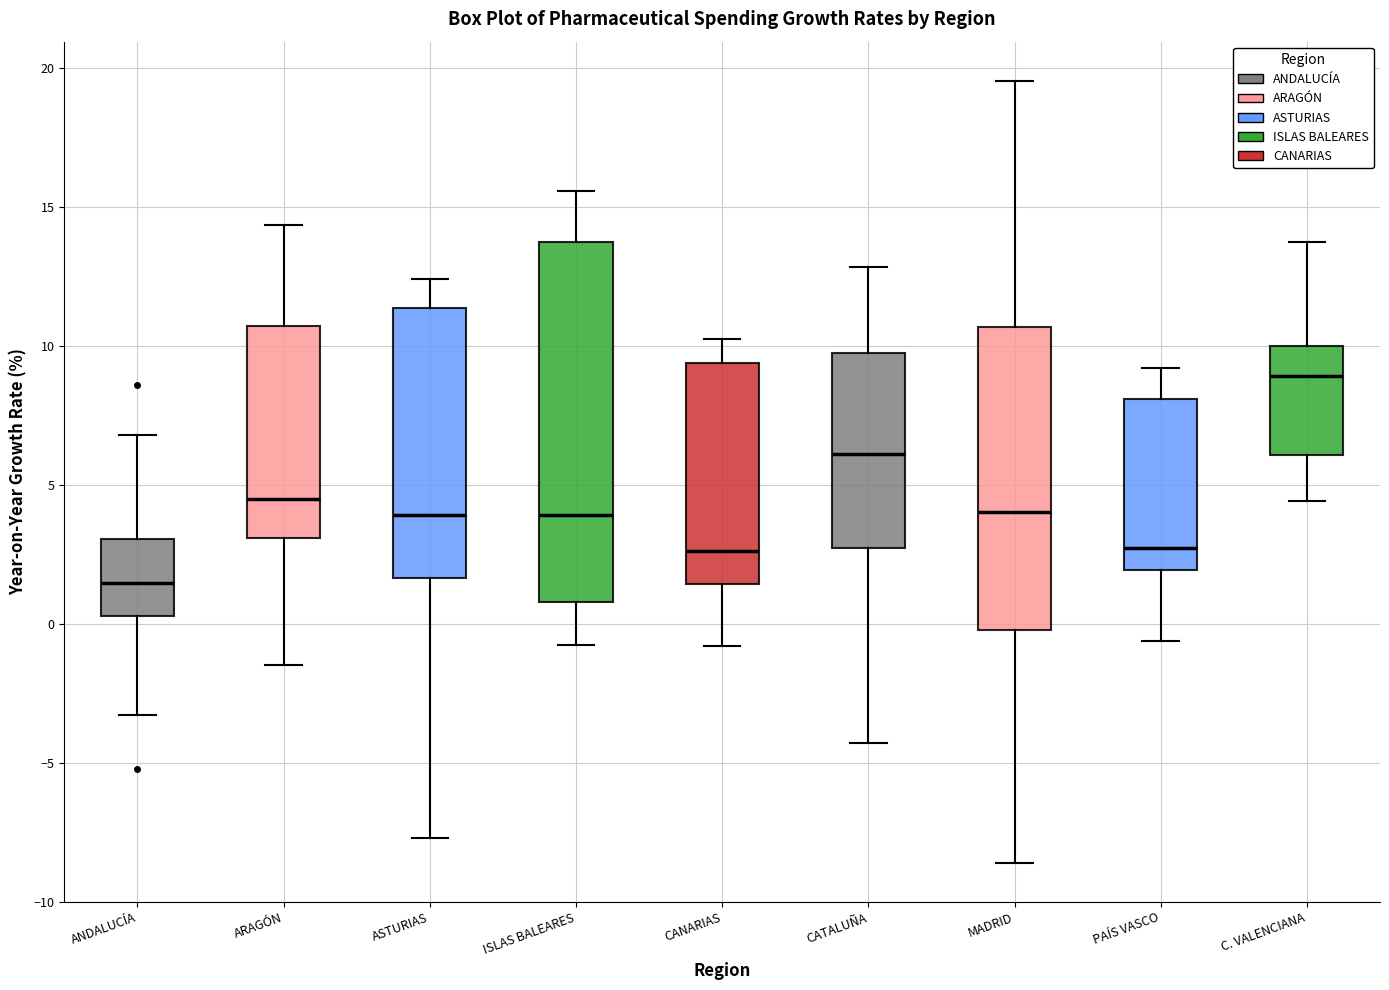

Reading left to right, read every box against the y-axis: the position of its median line, the range the box covers, and the ends of its whiskers. The values are not printed on the chart, so give them approximately, as read against the axis.

ANDALUCÍA: median 1.5, box 0.5 to 3.0, whiskers -3.5 to 7.0
ARAGÓN: median 4.5, box 3.0 to 10.5, whiskers -1.5 to 14.5
ASTURIAS: median 4.0, box 1.5 to 11.5, whiskers -7.5 to 12.5
ISLAS BALEARES: median 4.0, box 1.0 to 13.5, whiskers -1.0 to 15.5
CANARIAS: median 2.5, box 1.5 to 9.5, whiskers -1.0 to 10.0
CATALUÑA: median 6.0, box 2.5 to 10.0, whiskers -4.5 to 13.0
MADRID: median 4.0, box 0.0 to 10.5, whiskers -8.5 to 19.5
PAÍS VASCO: median 2.5, box 2.0 to 8.0, whiskers -0.5 to 9.0
C. VALENCIANA: median 9.0, box 6.0 to 10.0, whiskers 4.5 to 14.0